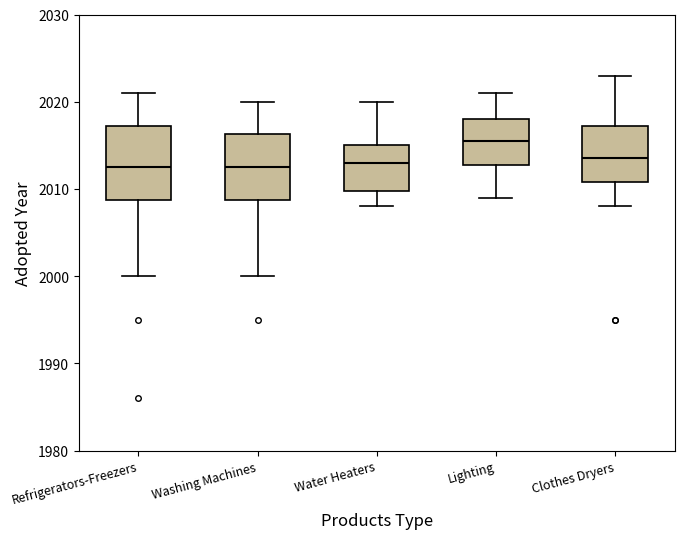

Comparing the boxes themselves (not the whiskers), which one is the tallest?

Refrigerators-Freezers